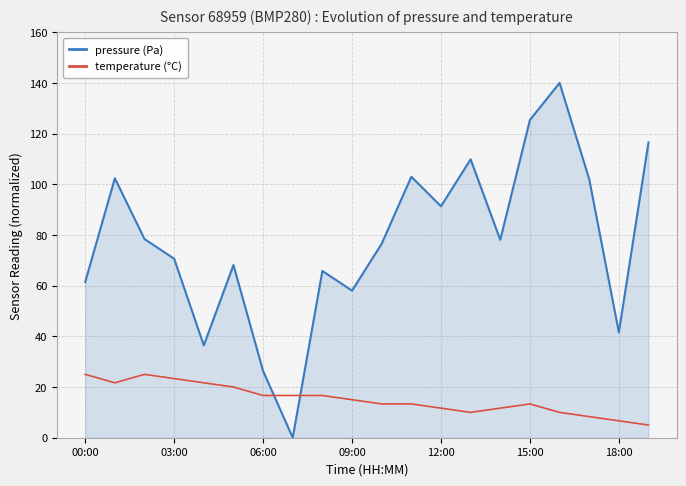

What is the maximum value shown in the chart?

140.0